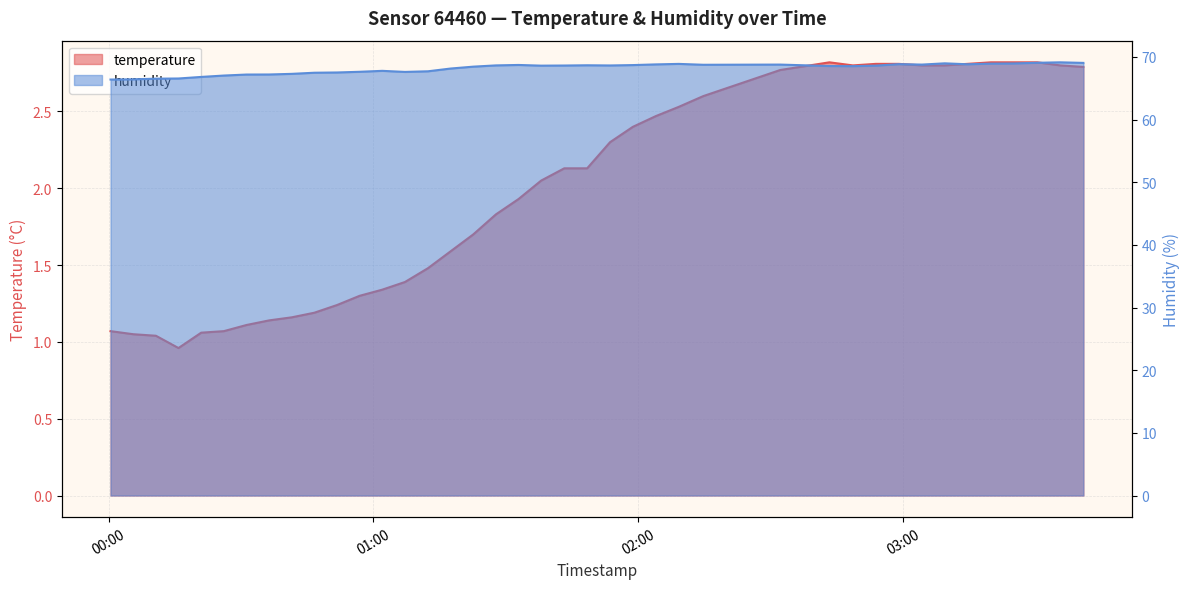

At how many categories does at least one series exceed 51?

40